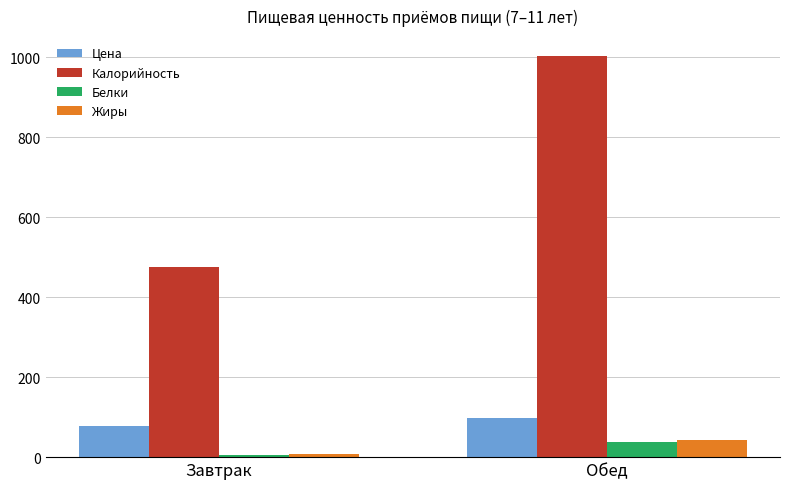

Which series changed the most between Завтрак and Обед?

Калорийность